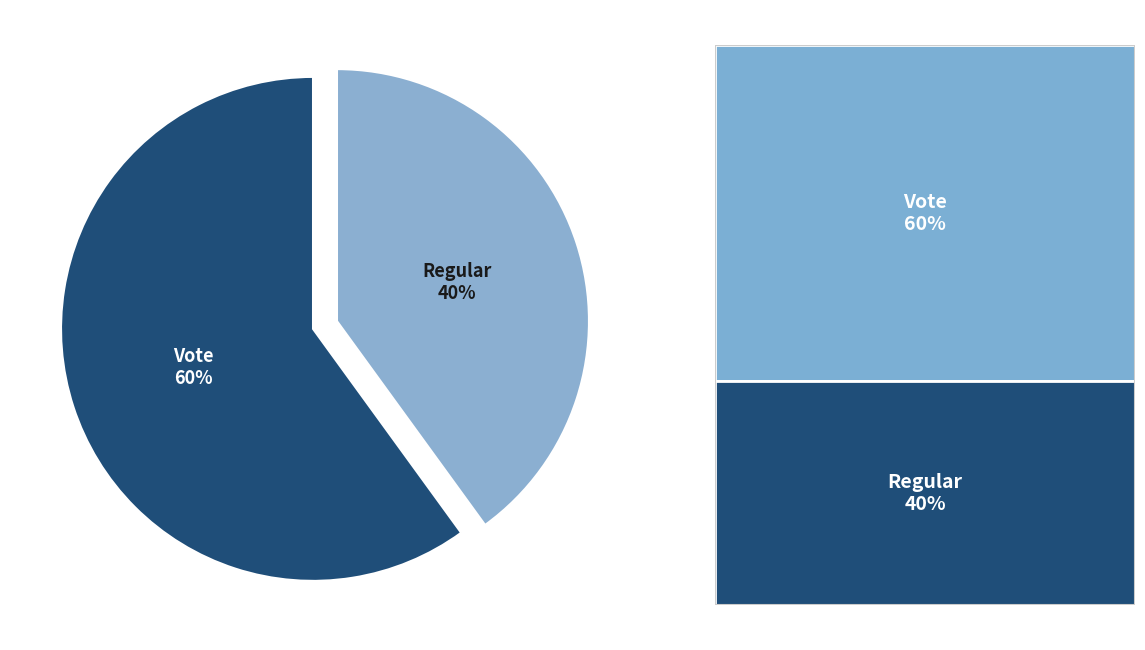

Rank the categories by value from lowest to highest.

Regular, Vote